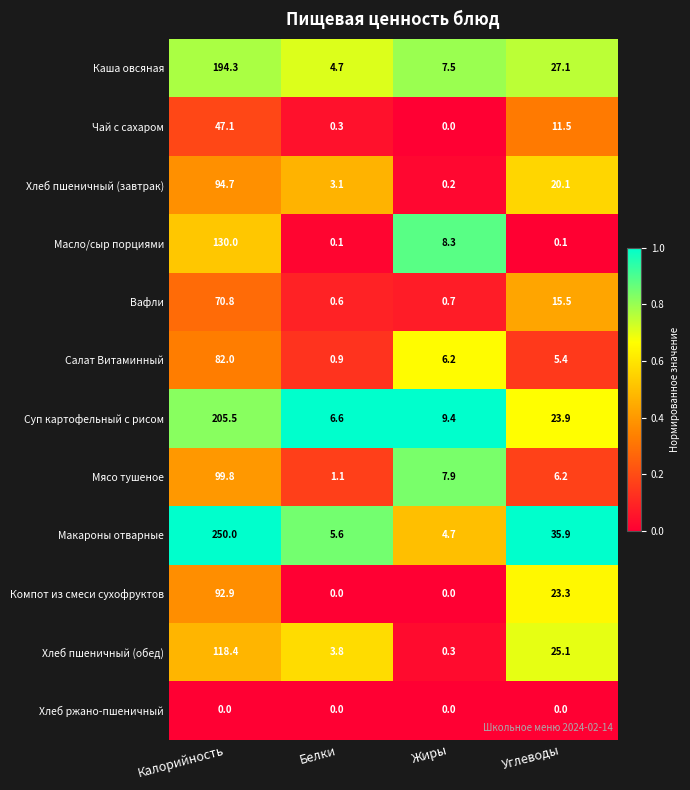

What is the difference between the maximum and minimum values in the Вафли series?

70.2